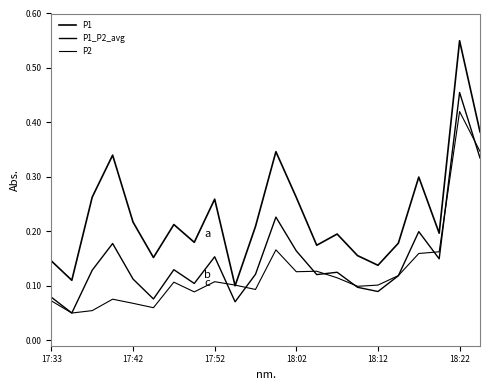

Is this an area chart (filled region under the line)?

No